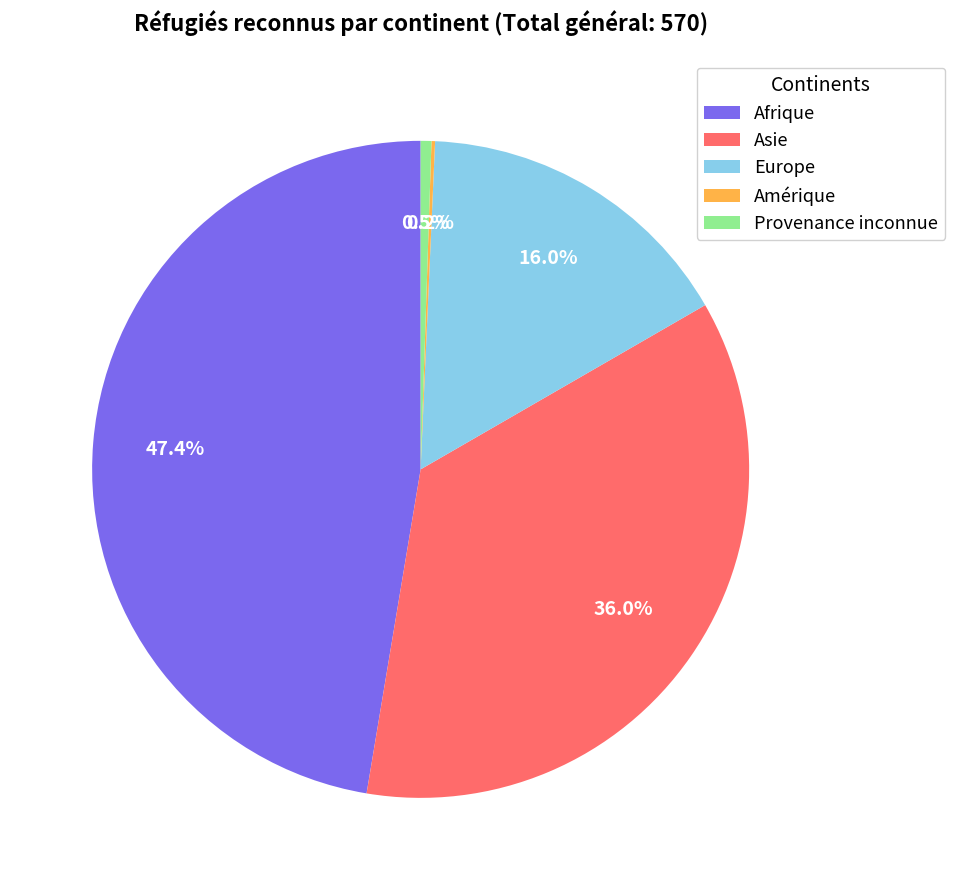

To the nearest percent, what portion does Asie represent?

36%